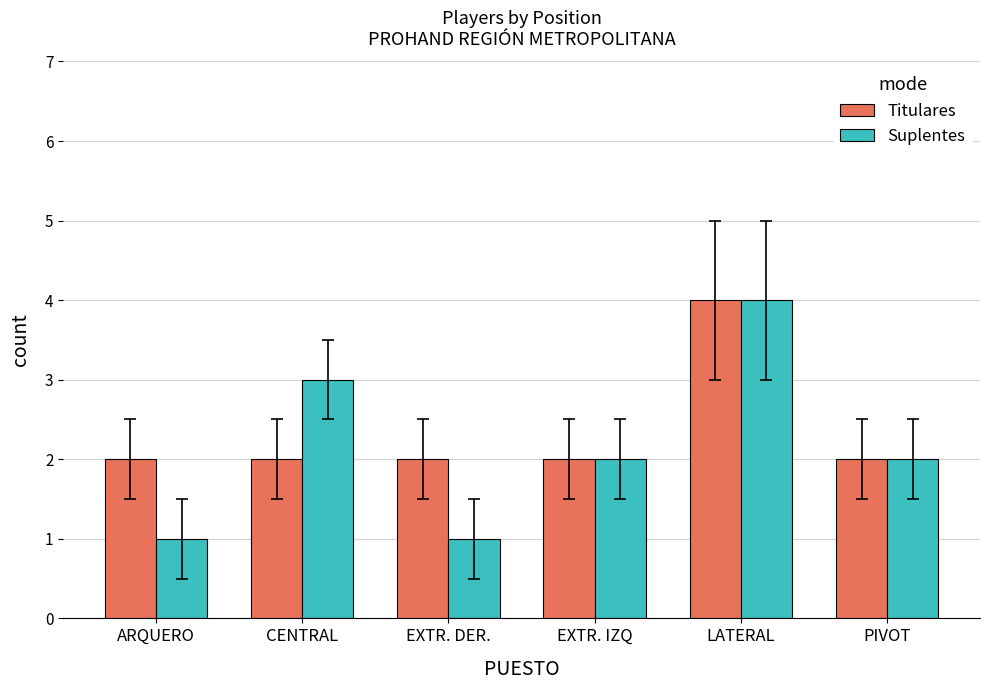

Count the number of categories in the chart.

6